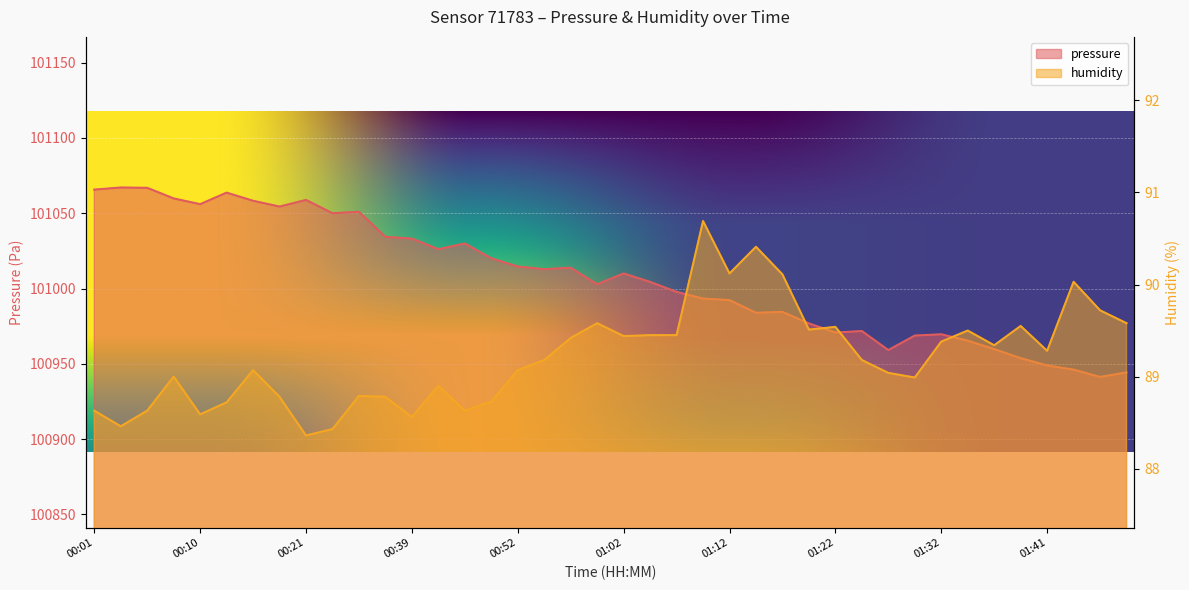

How many data points does each series have?

40